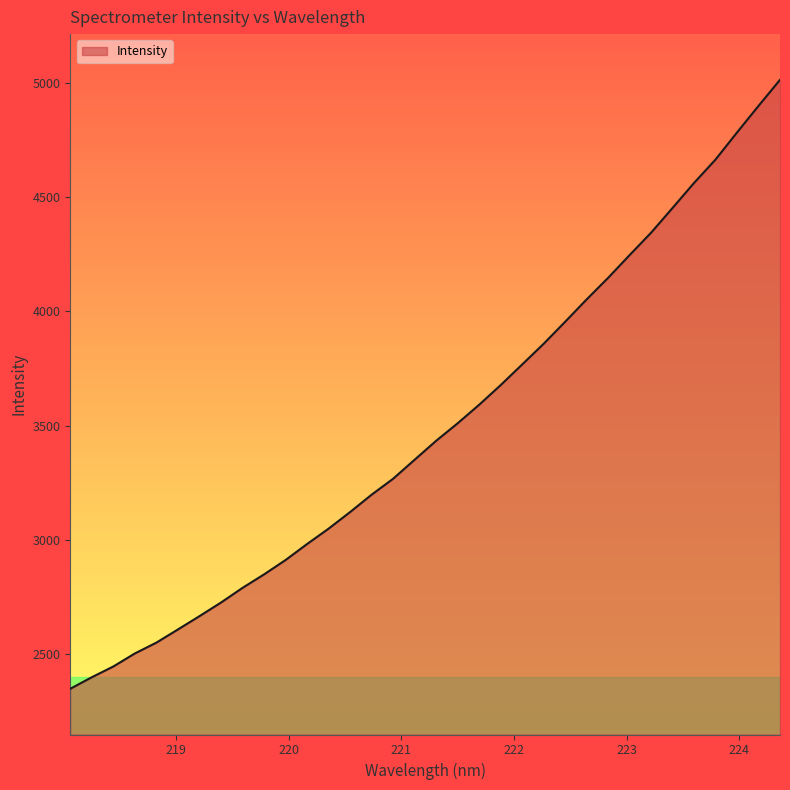

What is the greatest value displayed?

5012.5